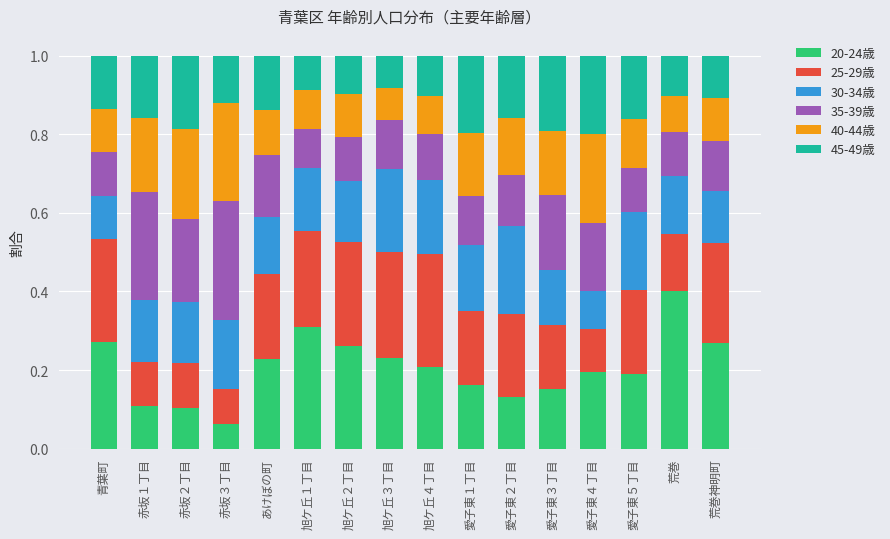

At which label does 20-24歳 reach its peak?

荒巻